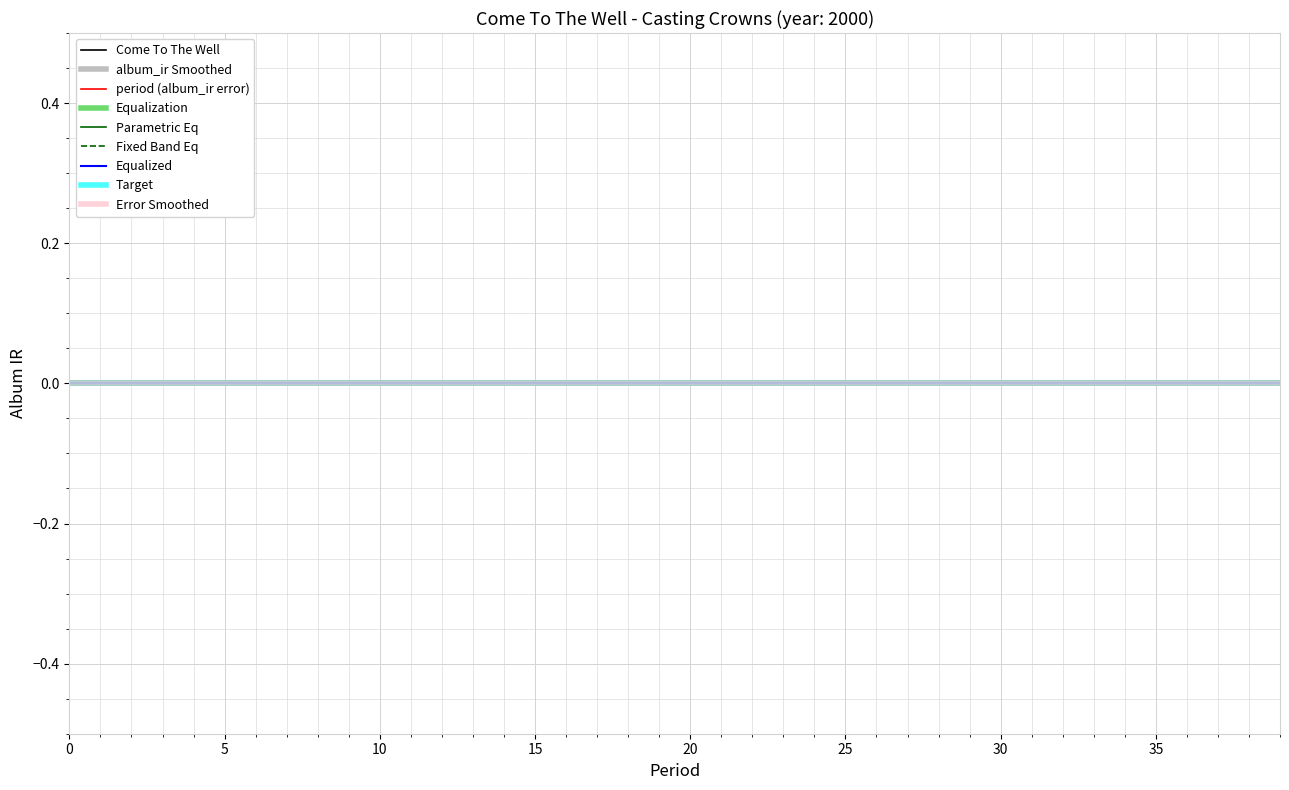

How many lines are shown in the chart?

2